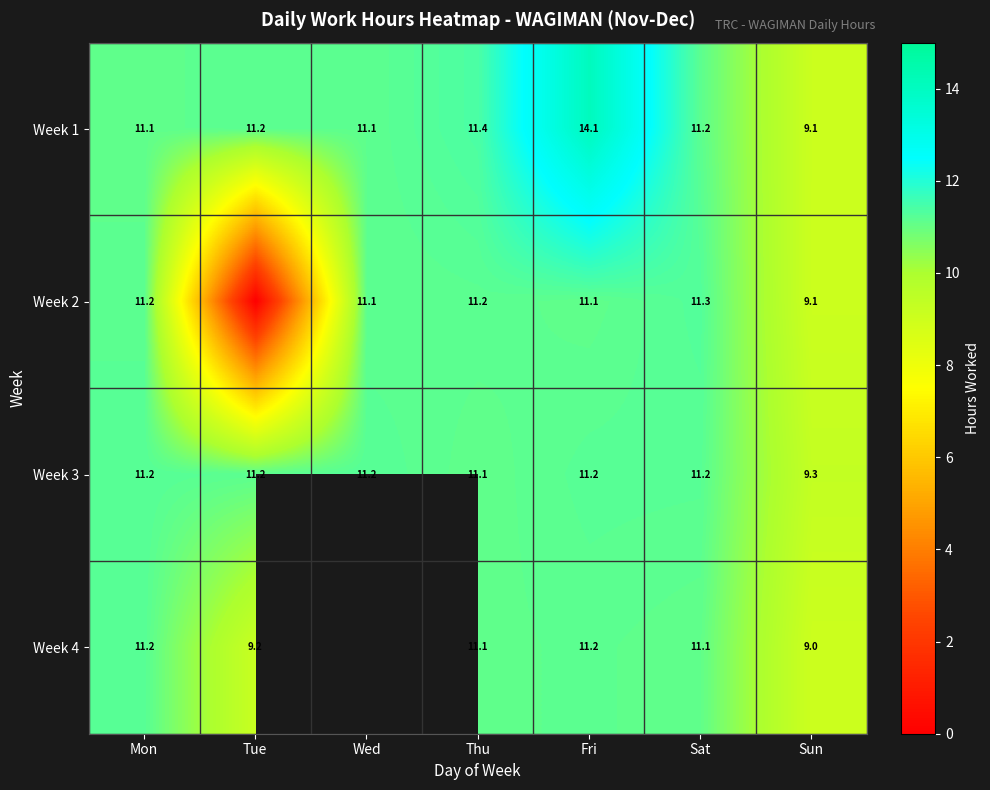

At which category is the sum across all series the highest?

Fri